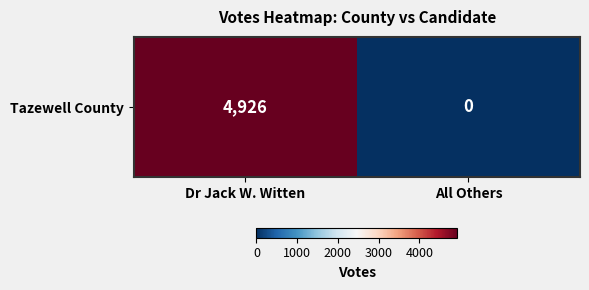

Reading left to right, list all the values displayed in this chart.

Dr Jack W. Witten=4926	All Others=0